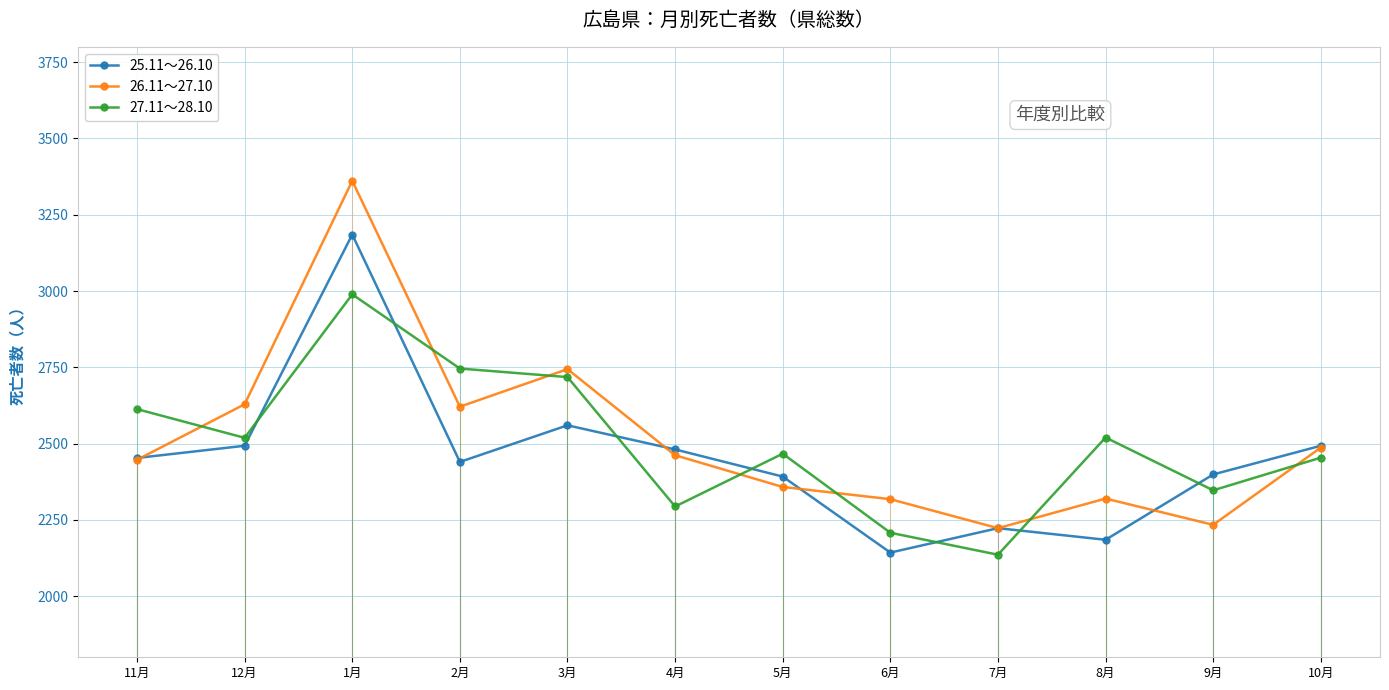

Which series changed the most between 7月 and 10月?

27.11～28.10